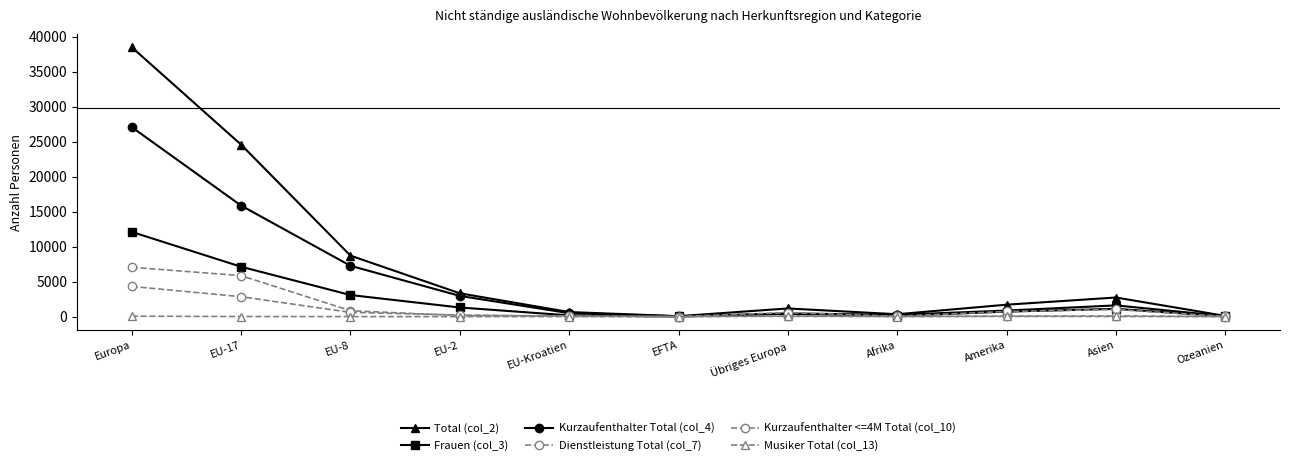

True or false: Total (col_2) has more than 2 interior local peaks.

False